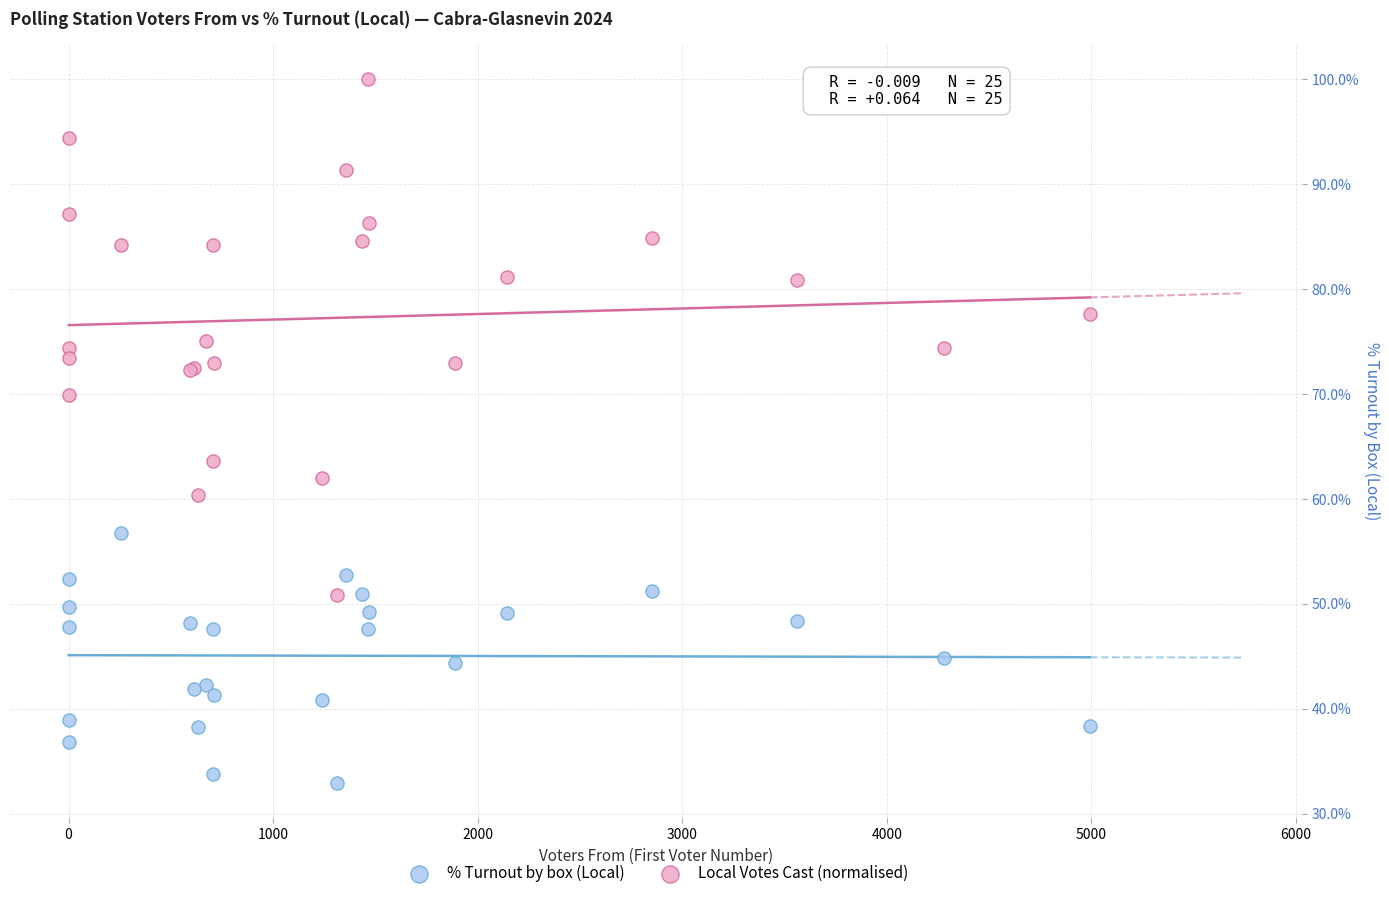

Which series contains the highest Y value?

Local Votes Cast (normalised)